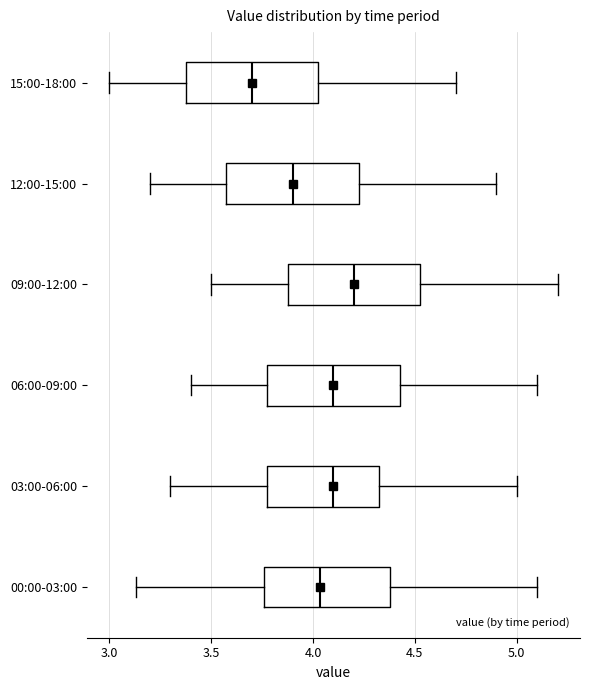

Which box has the furthest to the left median line?

15:00-18:00